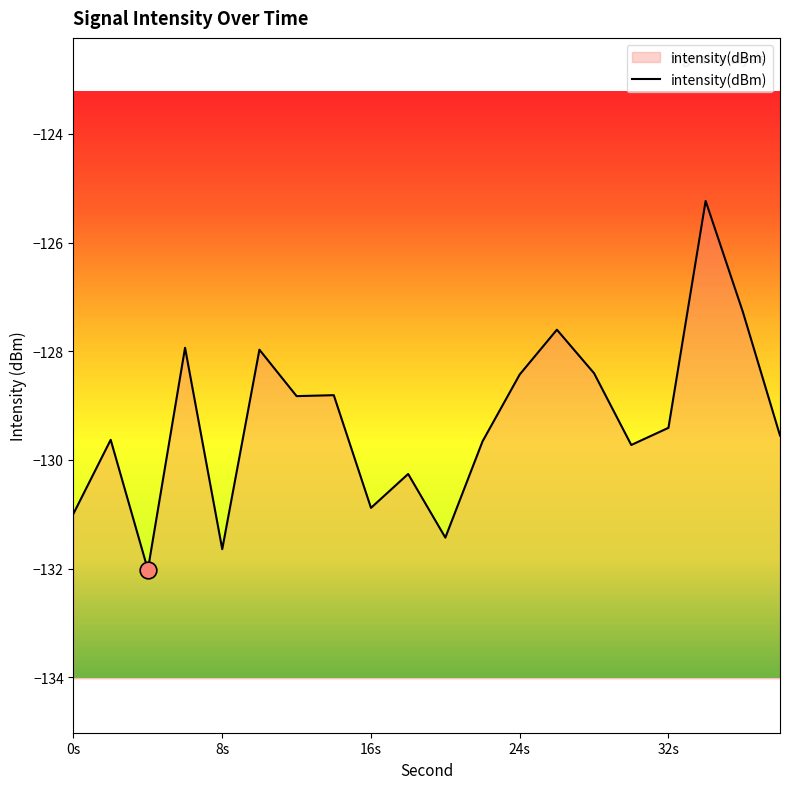

True or false: the data shows -179.5 at 0s.

False